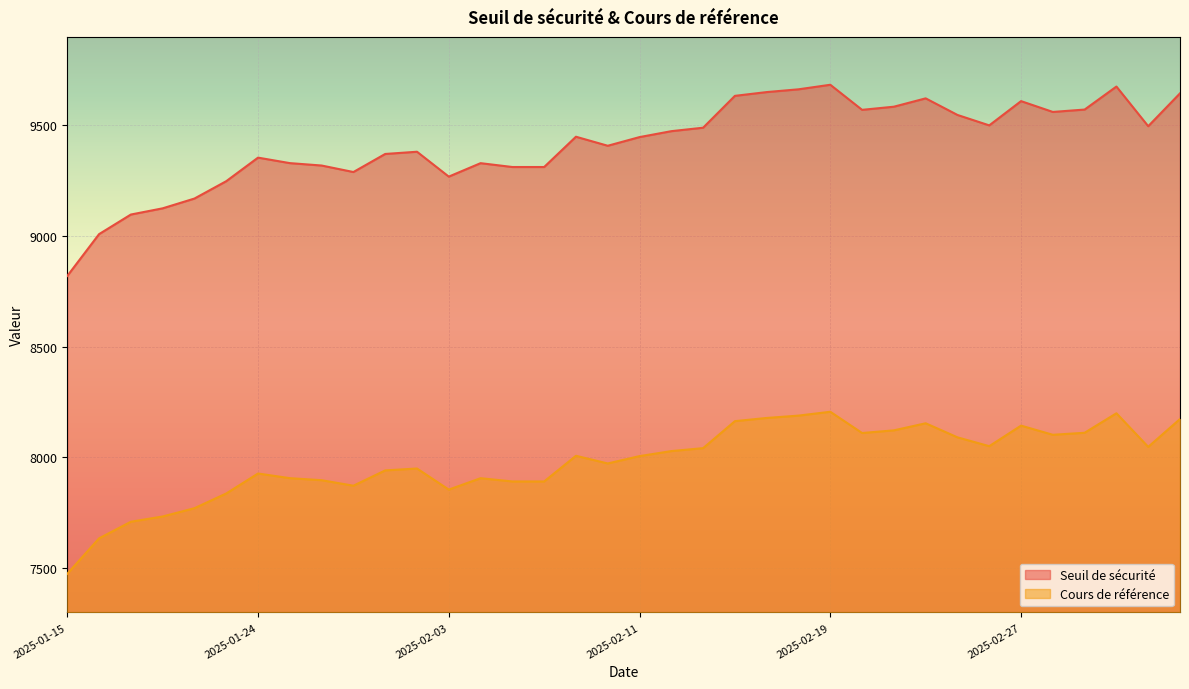

What is the sum of the Cours de référence values at 2025-01-16 and 2025-01-21?

15405.7